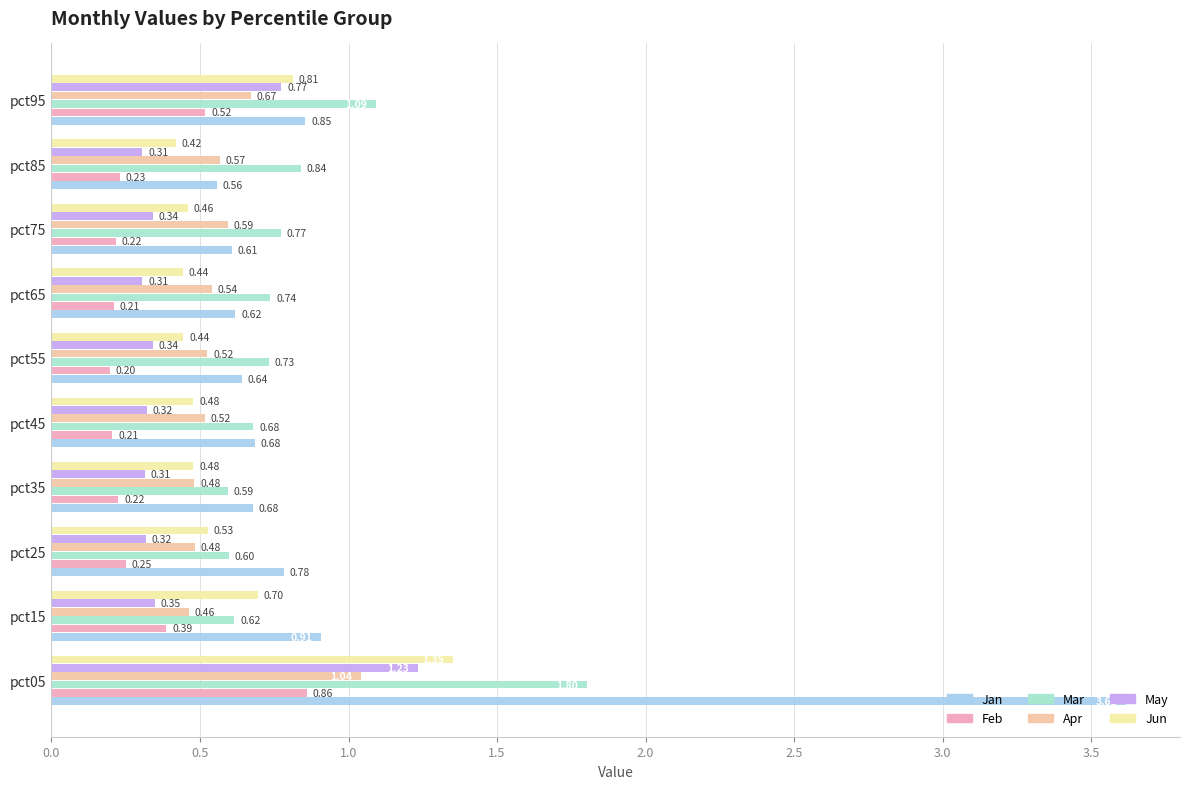

List the series in order of their peak value, lowest first.

Feb, Apr, May, Jun, Mar, Jan